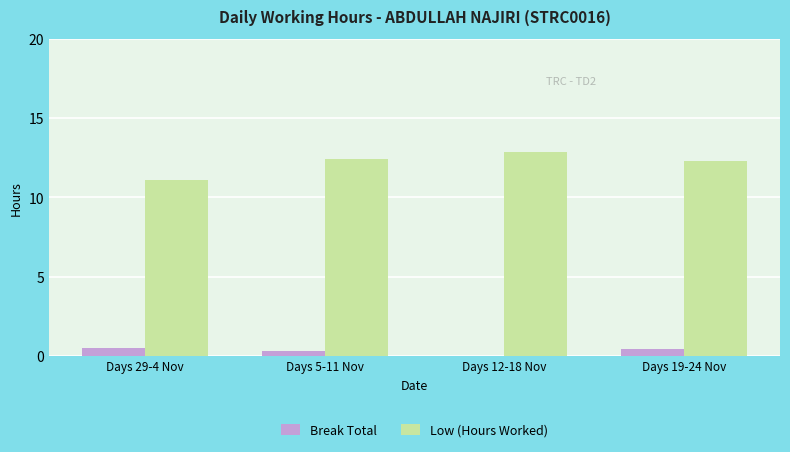

How many categories are shown in the chart?

4